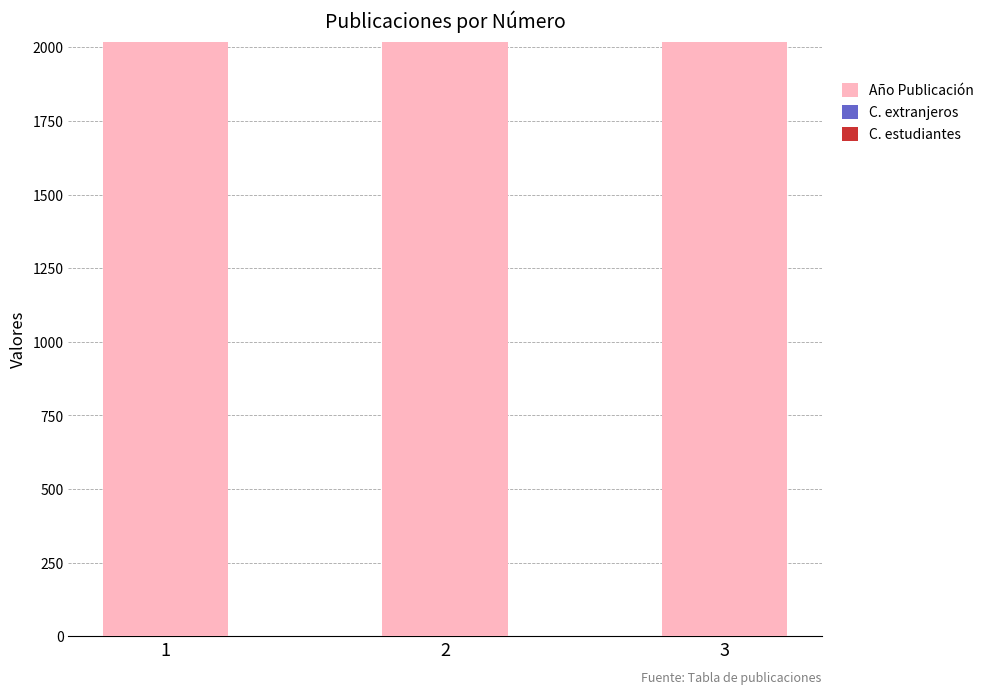

Reading left to right, transcribe all the data shown in this chart.

Año Publicación: 1=2019	2=2019	3=2019
C. extranjeros: 1=0	2=0	3=0
C. estudiantes: 1=0	2=0	3=0